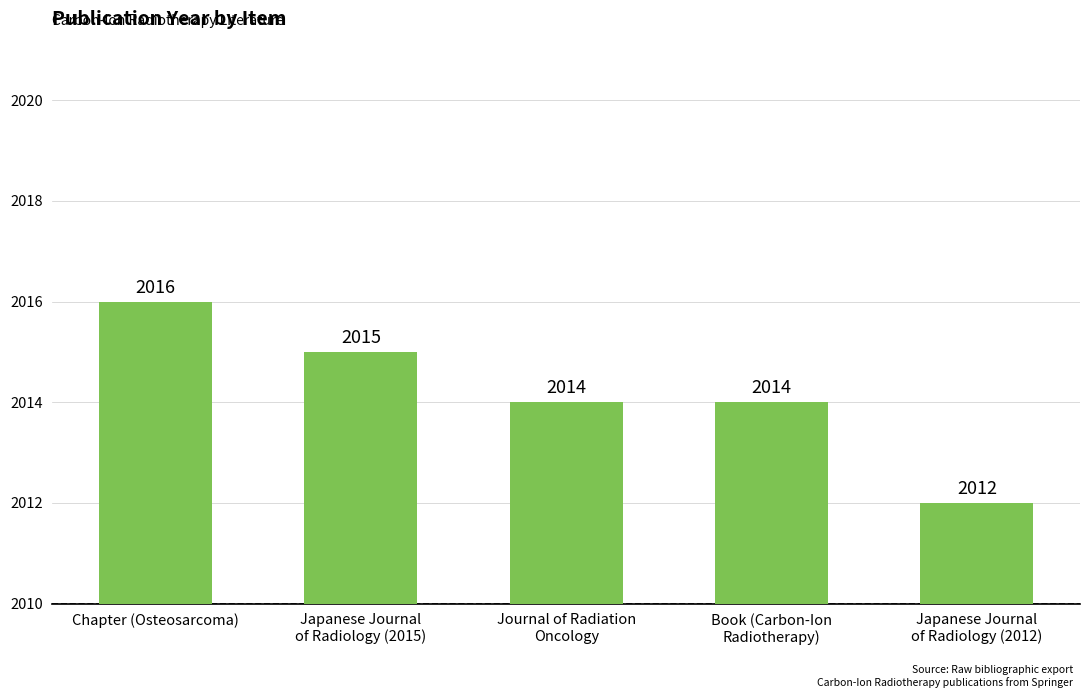

How many values are between 2014 and 2015?

3